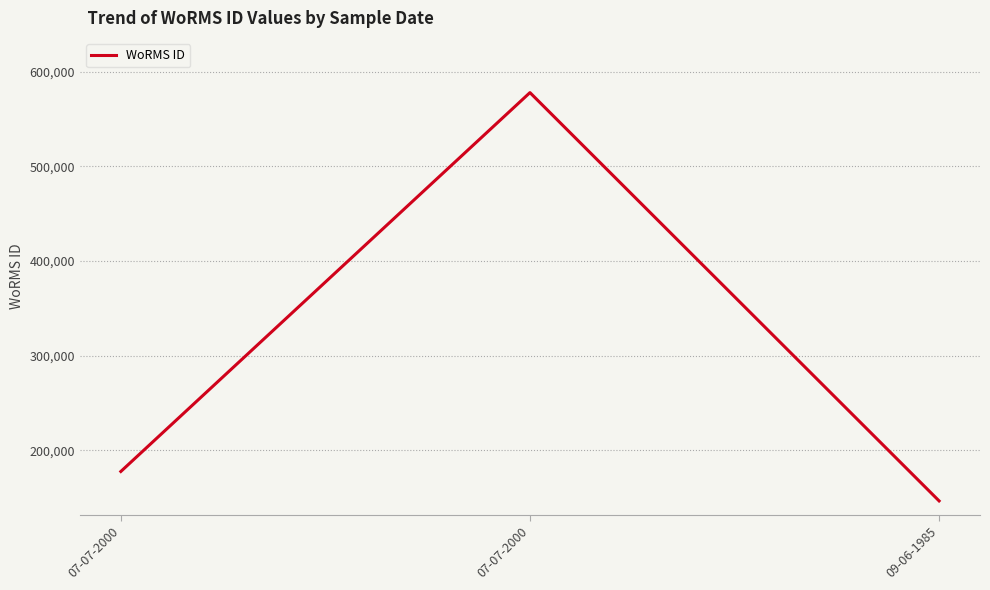

Is this an area chart (filled region under the line)?

No